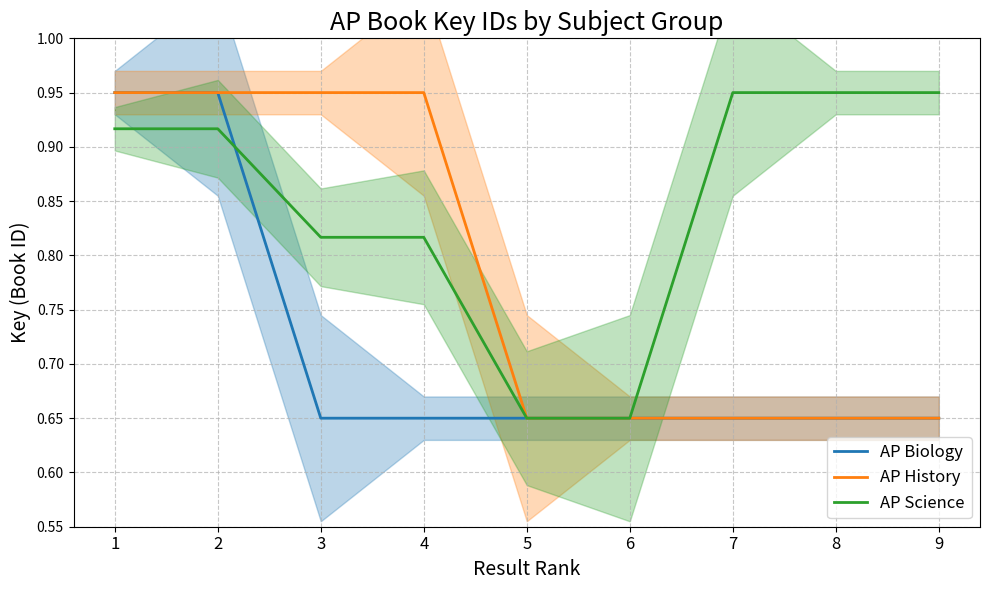

True or false: AP History has a value of 0.9 at 8.

False